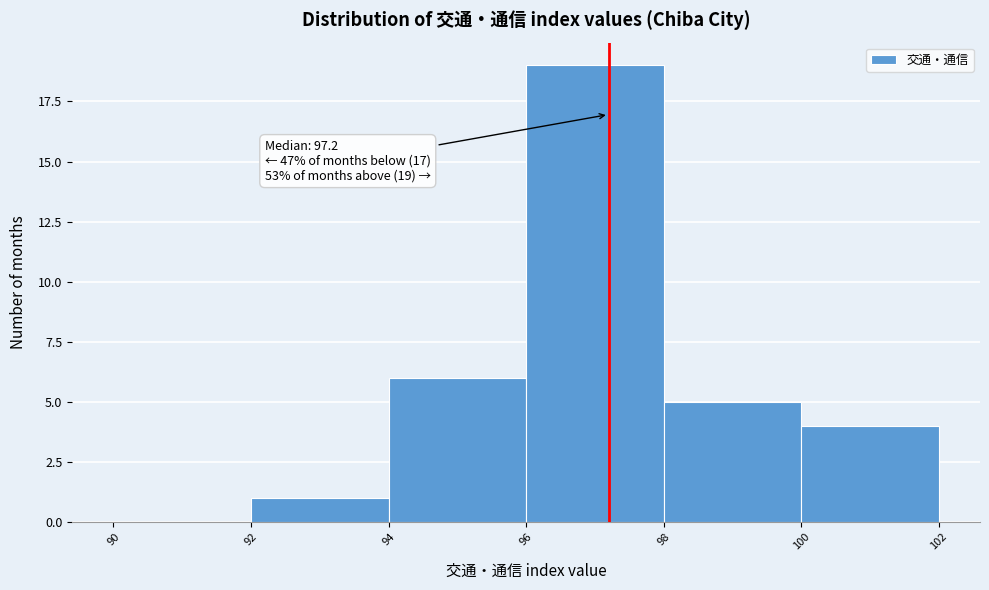

Which range on the x-axis has the tallest bar?

96 to 98